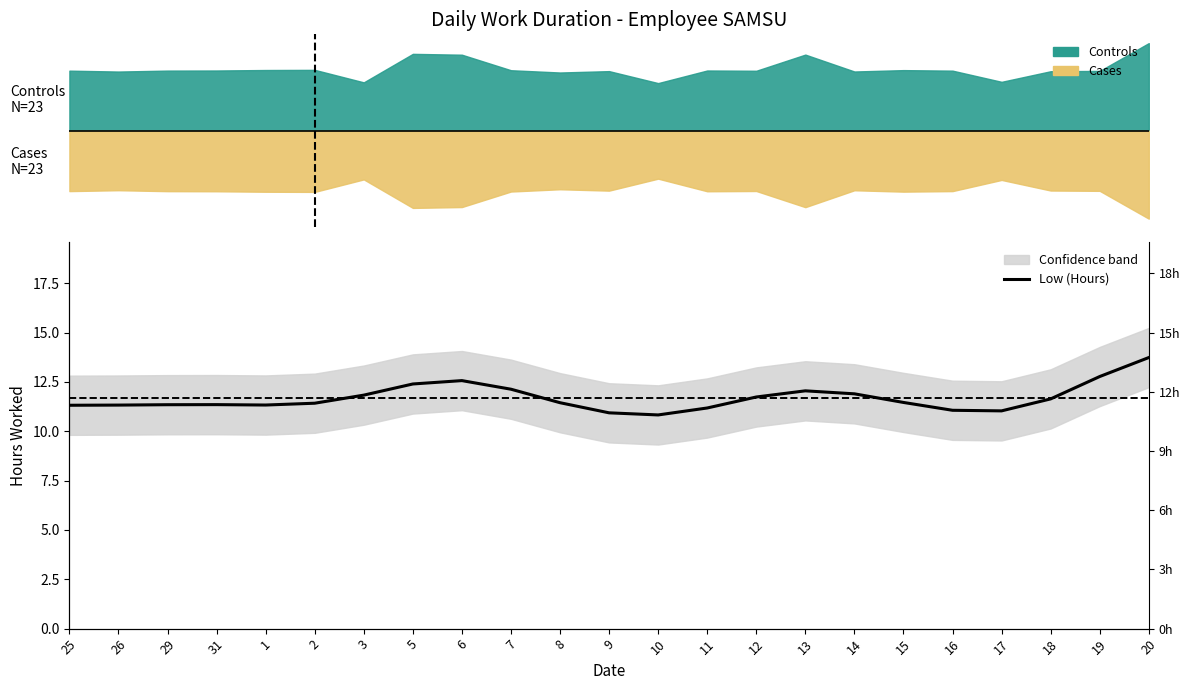

Where does the data first go above 11?

25